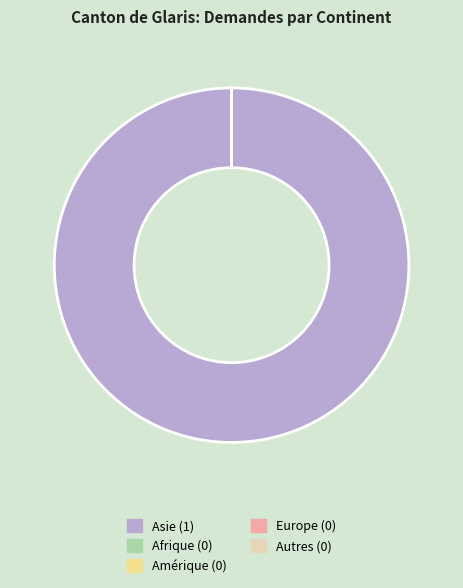

Does any single category account for the majority?

Yes